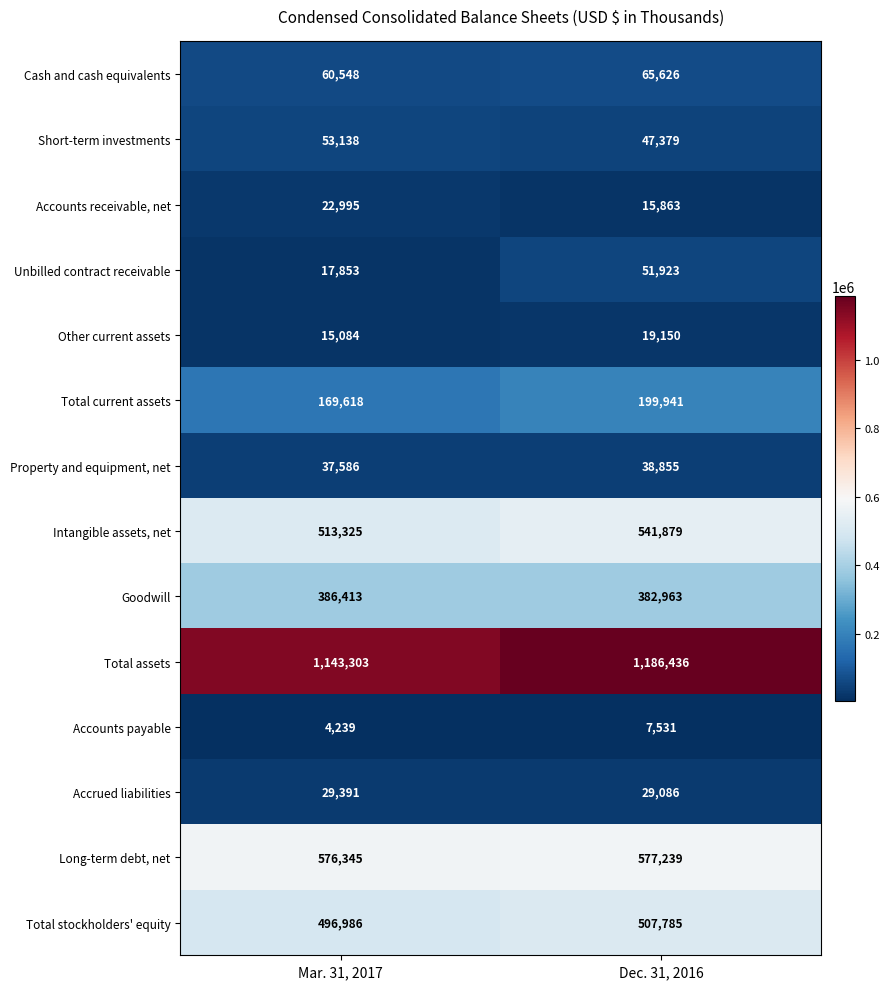

At which category is the sum across all series the highest?

Dec. 31, 2016